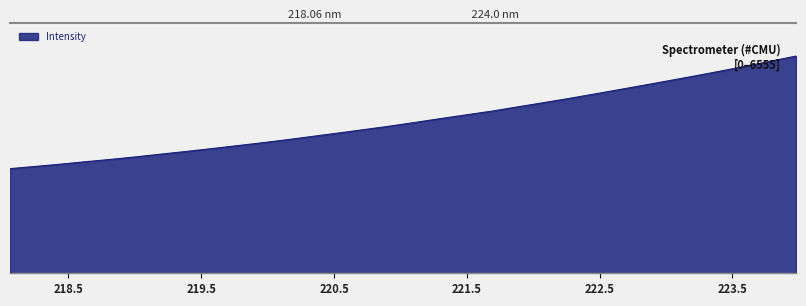

Does the chart display data point markers on the line(s)?

No